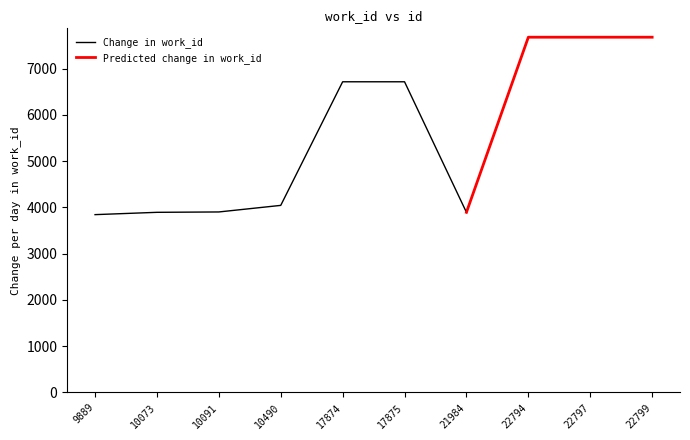

Reading left to right, transcribe all the data shown in this chart.

3845	3895	3903	4045	6718	6718	3895	7682	7682	7682